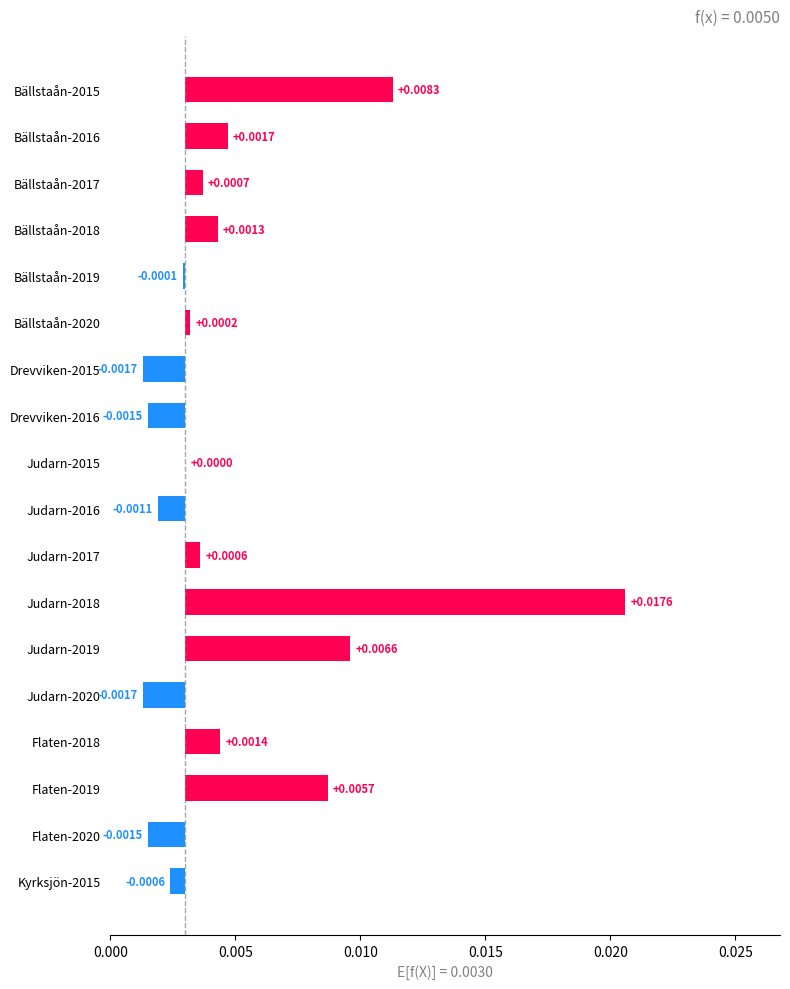

Count the number of data series in this chart.

1